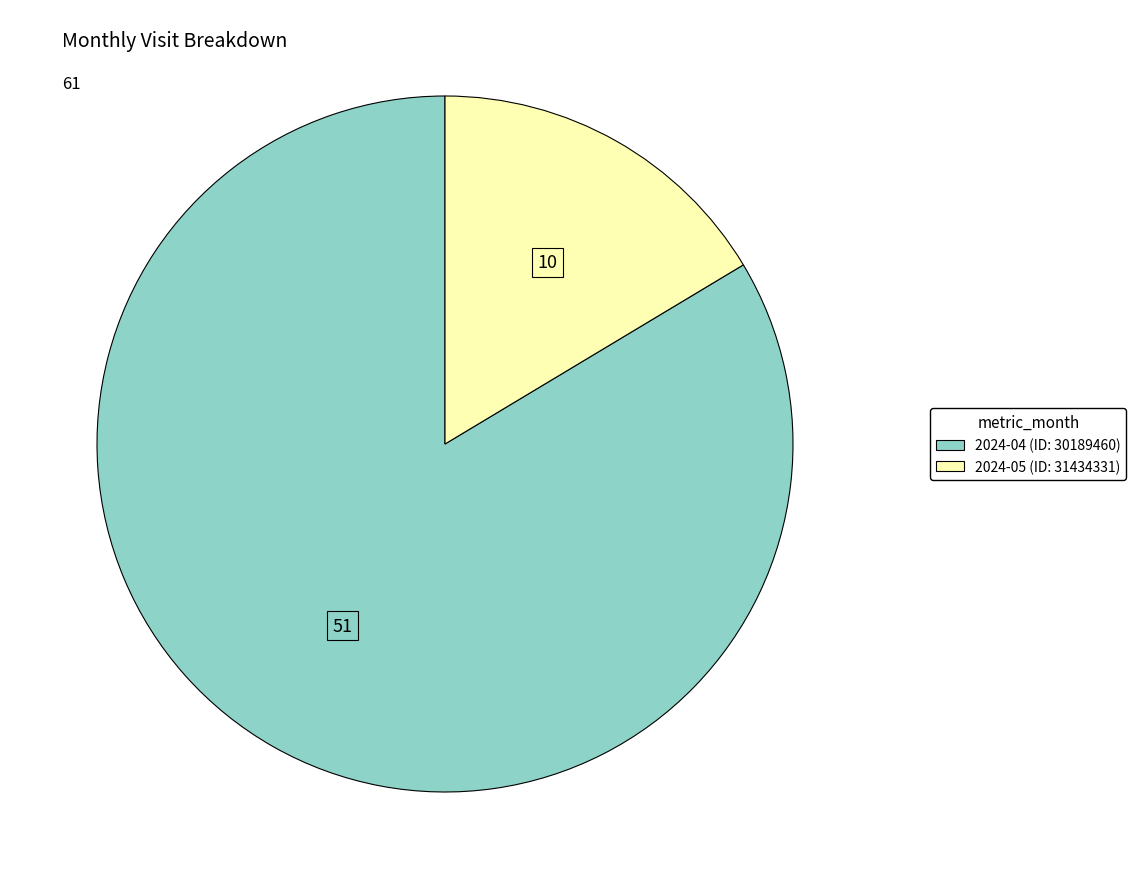

Which category has the biggest portion of the pie?

2024-04 (ID: 30189460)